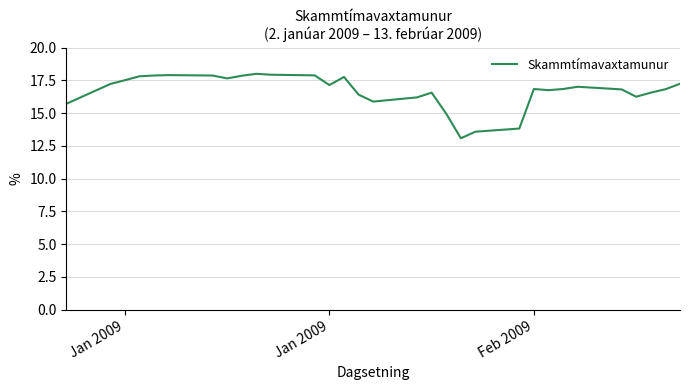

What is the minimum value shown in the chart?

13.1